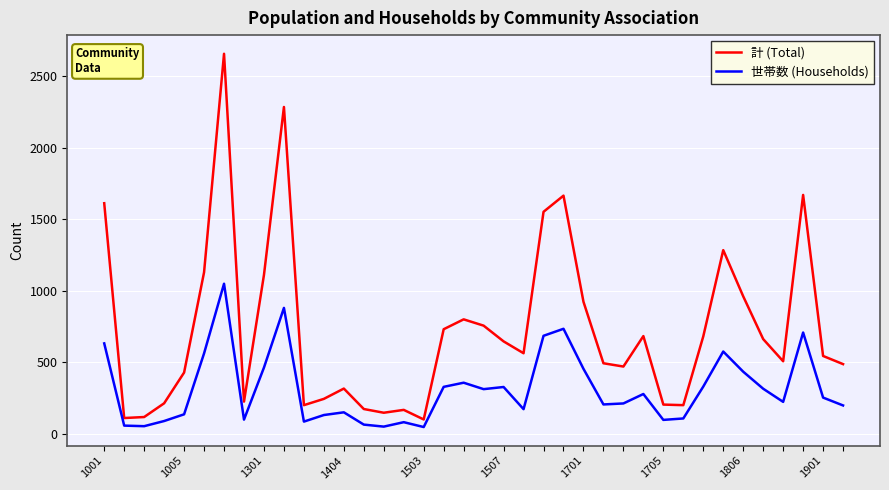

What is the minimum value for 計 (Total)?

101